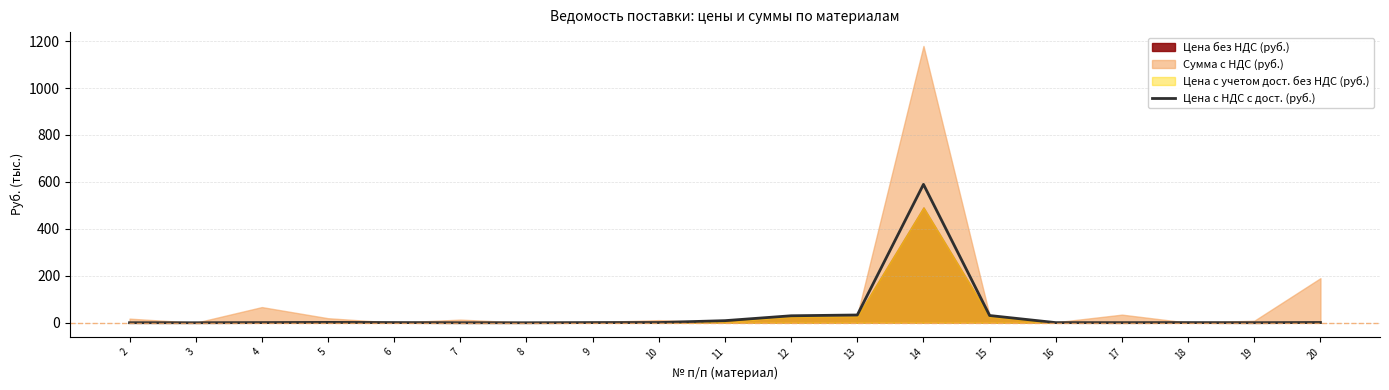

What is the highest value of the Цена с НДС с дост. (руб.) series?

589.6